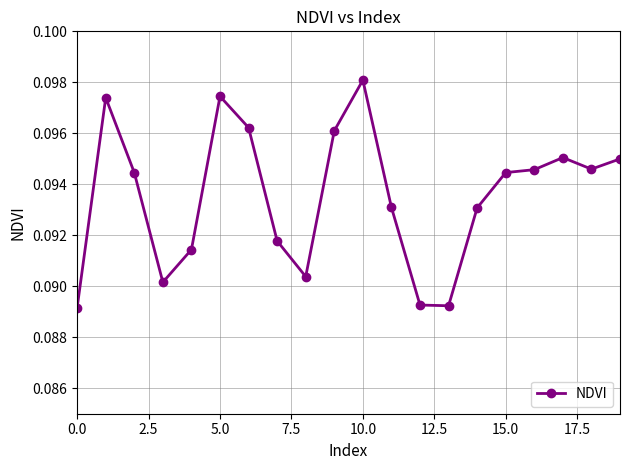

True or false: there are more than 1 points higher than both neighbors.

True